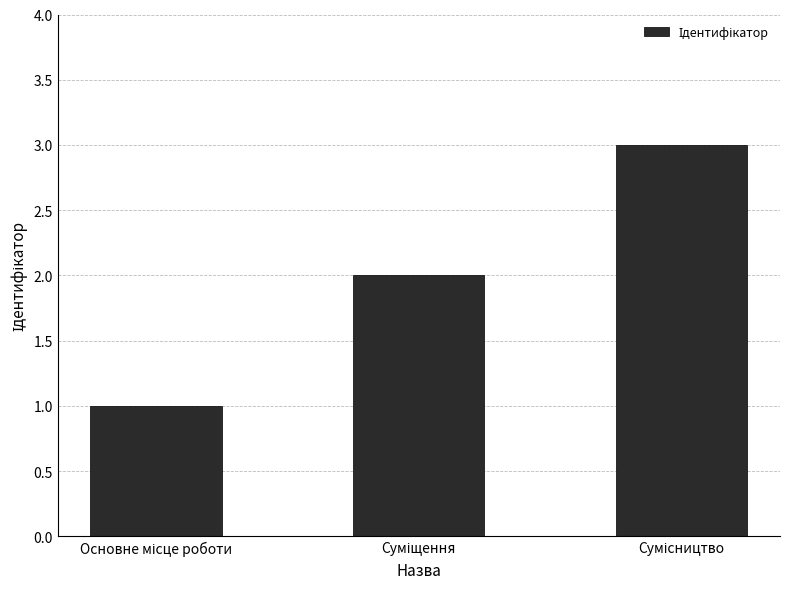

What is the maximum value shown in the chart?

3